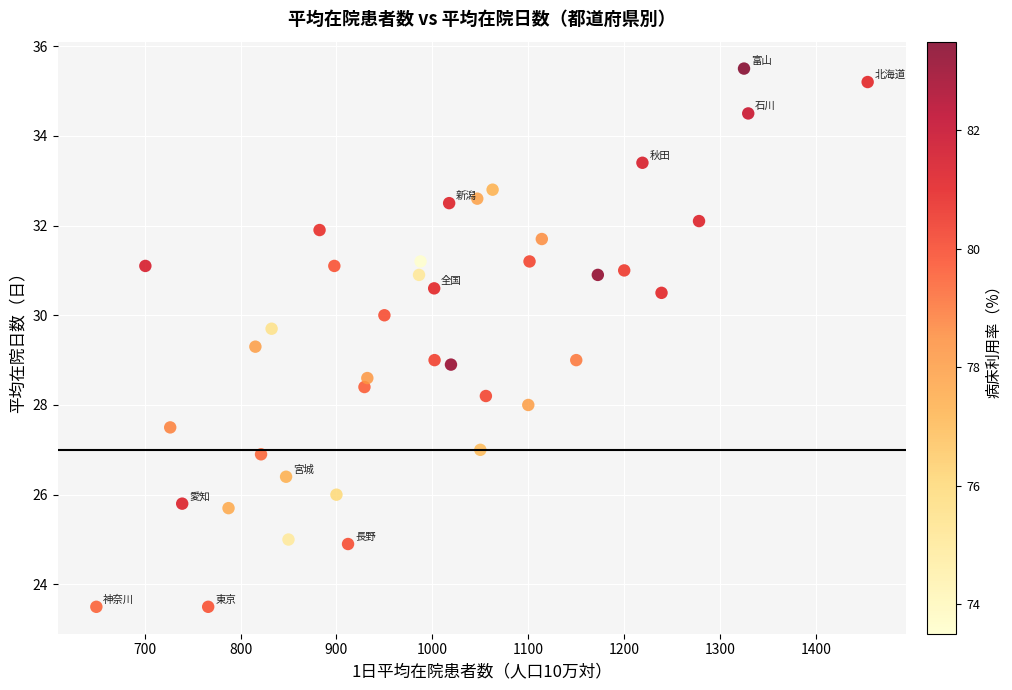

What is the range of Y values (max minus min)?

12.0